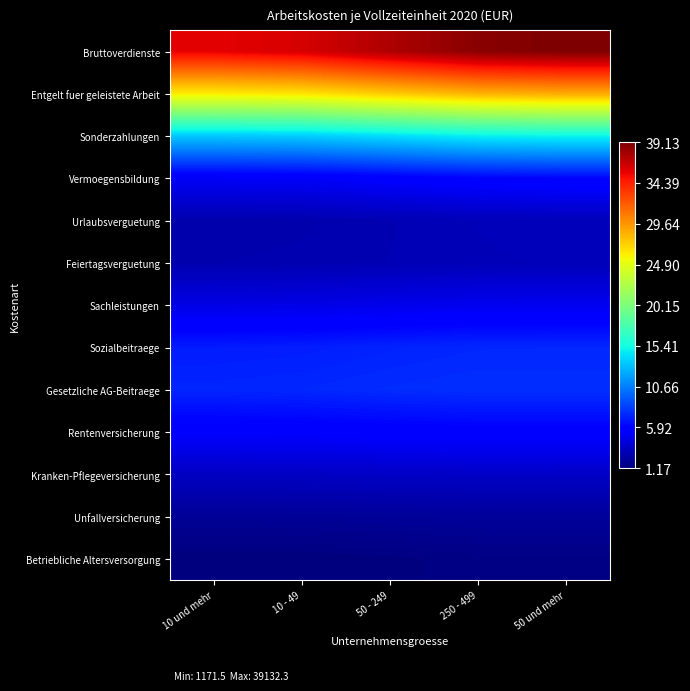

Reading right to left, list all the values displayed in this chart.

Bruttoverdienste: 50 und mehr=39132.3	250 - 499=38758.7	50 - 249=37536.4	10 - 49=36216.0	10 und mehr=35757.1
Entgelt fuer geleistete Arbeit: 50 und mehr=28863.1	250 - 499=28558.3	50 - 249=27591.8	10 - 49=26573.3	10 und mehr=26249.3
Sonderzahlungen: 50 und mehr=15128.0	250 - 499=14906.9	50 - 249=14260.3	10 - 49=13622.3	10 und mehr=13462.4
Vermoegensbildung: 50 und mehr=6136.0	250 - 499=6004.8	50 - 249=5648.3	10 - 49=5316.6	10 und mehr=5252.6
Urlaubsverguetung: 50 und mehr=3171.1	250 - 499=3108.3	50 - 249=2936.2	10 - 49=2772.1	10 und mehr=2736.1
Feiertagsverguetung: 50 und mehr=3113.5	250 - 499=3077.7	50 - 249=2957.8	10 - 49=2833.4	10 und mehr=2797.9
Sachleistungen: 50 und mehr=4929.9	250 - 499=4902.9	50 - 249=4761.0	10 - 49=4600.7	10 und mehr=4547.0
Sozialbeitraege: 50 und mehr=7394.9	250 - 499=7381.2	50 - 249=7225.4	10 - 49=7028.9	10 und mehr=6950.2
Gesetzliche AG-Beitraege: 50 und mehr=7697.0	250 - 499=7696.7	50 - 249=7575.8	10 - 49=7402.9	10 und mehr=7322.3
Rentenversicherung: 50 und mehr=5758.1	250 - 499=5763.8	50 - 249=5694.5	10 - 49=5580.7	10 und mehr=5521.2
Kranken-Pflegeversicherung: 50 und mehr=3599.6	250 - 499=3608.1	50 - 249=3570.0	10 - 49=3501.7	10 und mehr=3466.5
Unfallversicherung: 50 und mehr=2124.7	250 - 499=2123.5	50 - 249=2067.3	10 - 49=2000.1	10 und mehr=1982.4
Betriebliche Altersversorgung: 50 und mehr=1403.7	250 - 499=1382.6	50 - 249=1278.3	10 - 49=1181.1	10 und mehr=1171.5